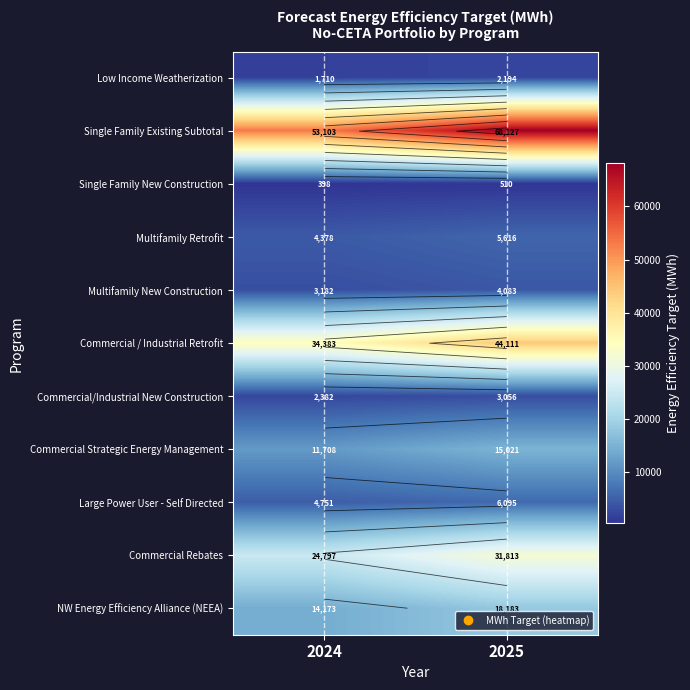

Rank the series by their maximum value, from lowest to highest.

Single Family New Construction, Low Income Weatherization, Commercial/Industrial New Construction, Multifamily New Construction, Multifamily Retrofit, Large Power User - Self Directed, Commercial Strategic Energy Management, NW Energy Efficiency Alliance (NEEA), Commercial Rebates, Commercial / Industrial Retrofit, Single Family Existing Subtotal